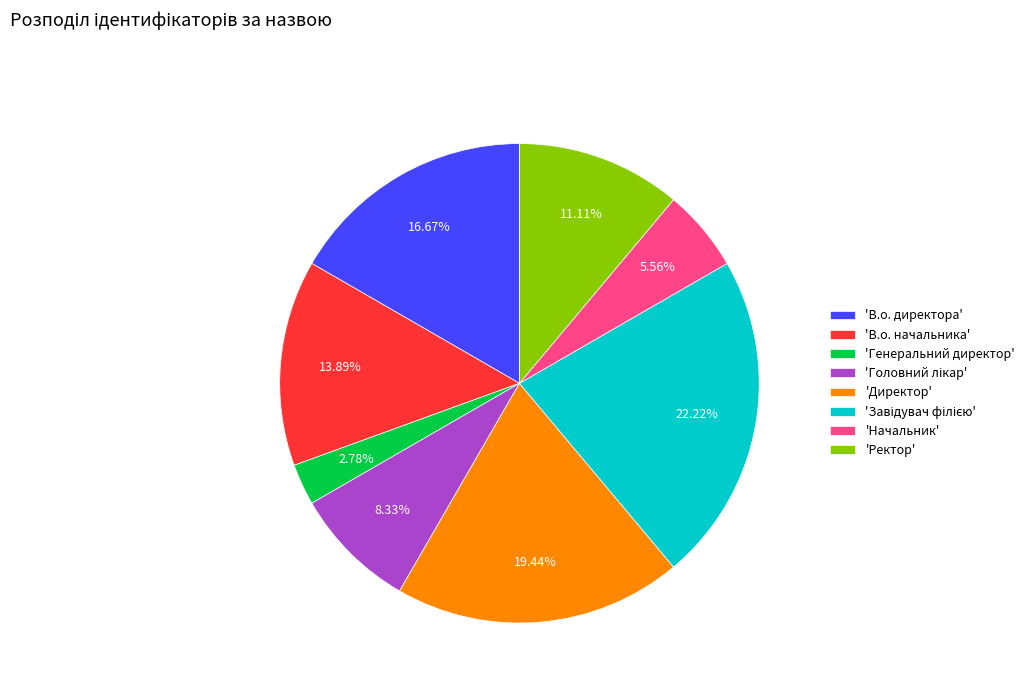

Approximately how many times larger is the value at 'Директор' compared to 'Начальник'?

3.5